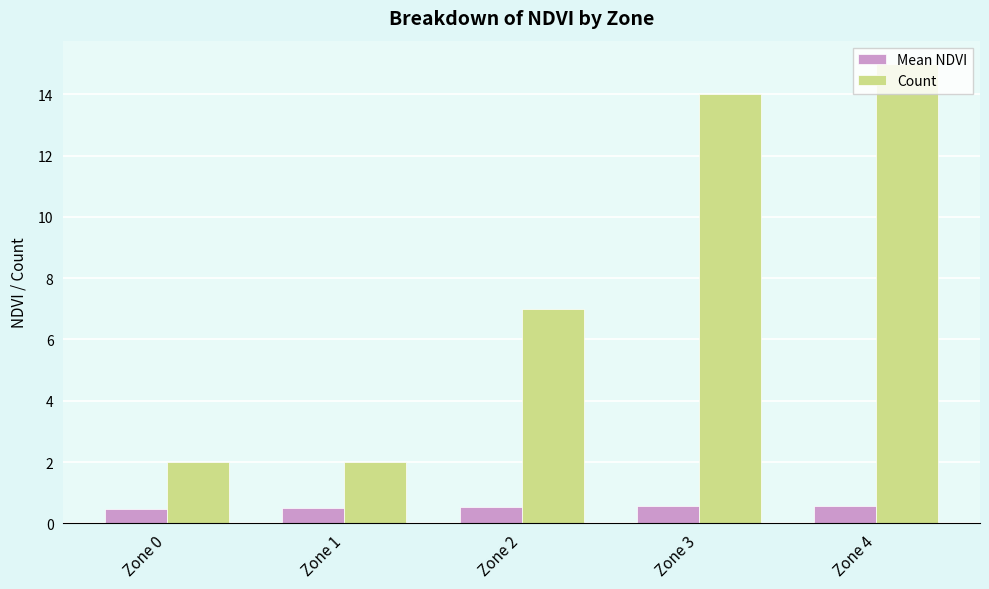

What is the sum of all Count values?

40.0